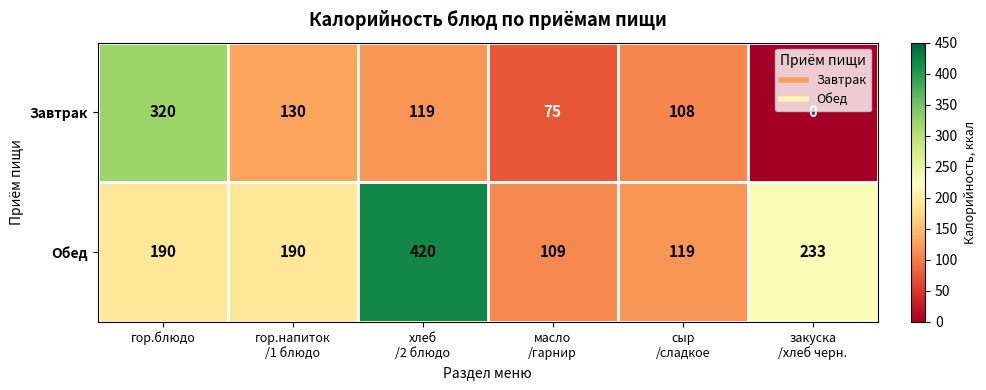

At which label does Завтрак first exceed 119?

гор.блюдо